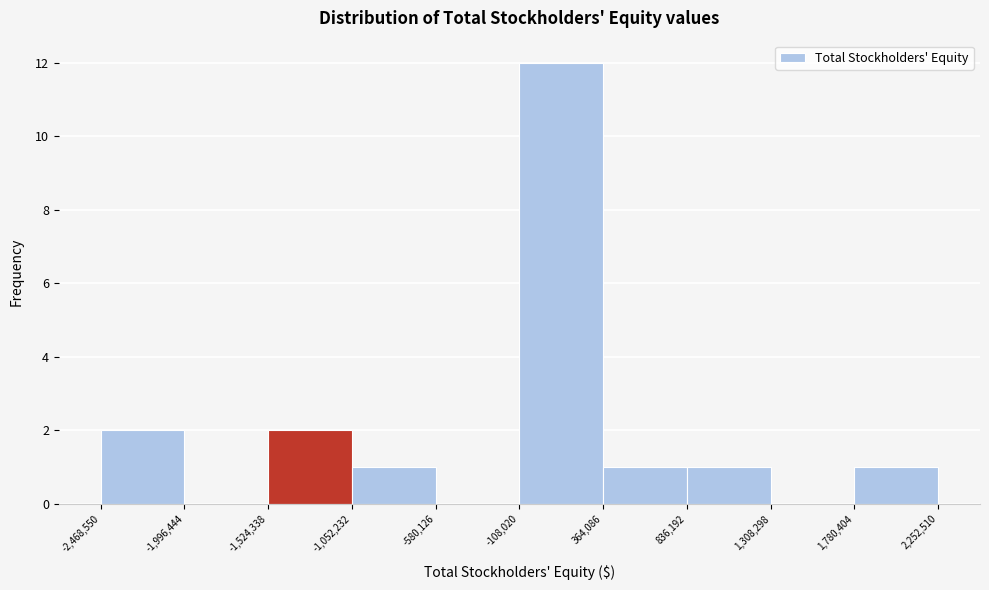

Reading left to right, list every bar in this chart as the range it spans on the x-axis followed by its height. The values are not printed on the chart, so give them approximately, as read against the axis.

-2,468,550 to -1,996,444: 2
-1,996,444 to -1,524,338: 0
-1,524,338 to -1,052,232: 2
-1,052,232 to -580,126: 1
-580,126 to -108,020: 0
-108,020 to 364,086: 12
364,086 to 836,192: 1
836,192 to 1,308,298: 1
1,308,298 to 1,780,404: 0
1,780,404 to 2,252,510: 1